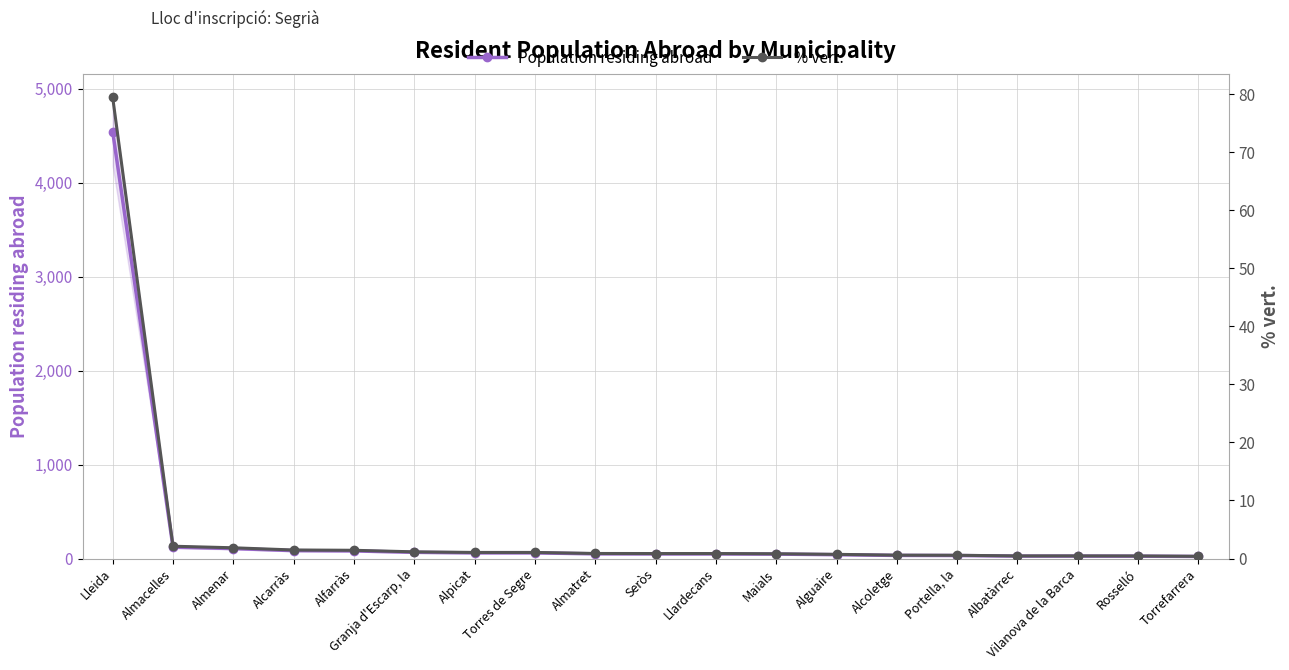

True or false: Population residing abroad and % vert. intersect in this chart.

False